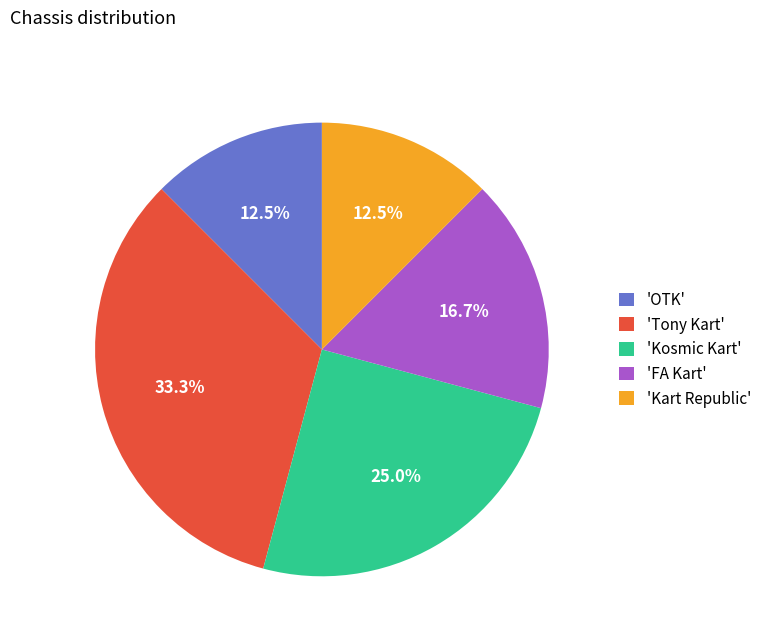

What is the largest slice in the pie chart?

'Tony Kart'